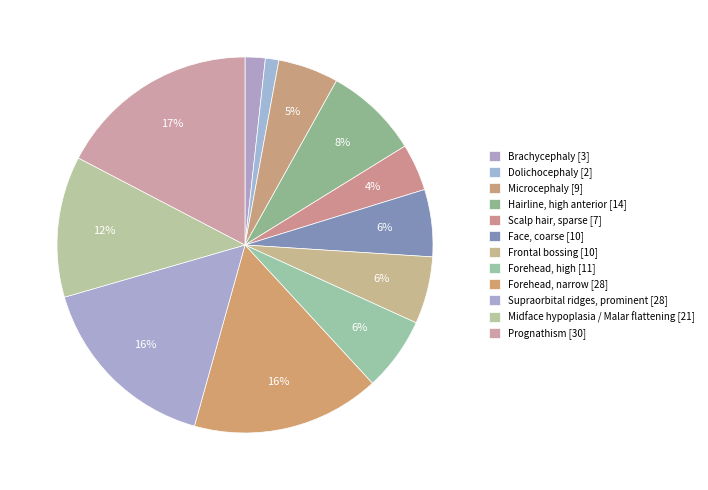

Count the number of slices in the pie.

12